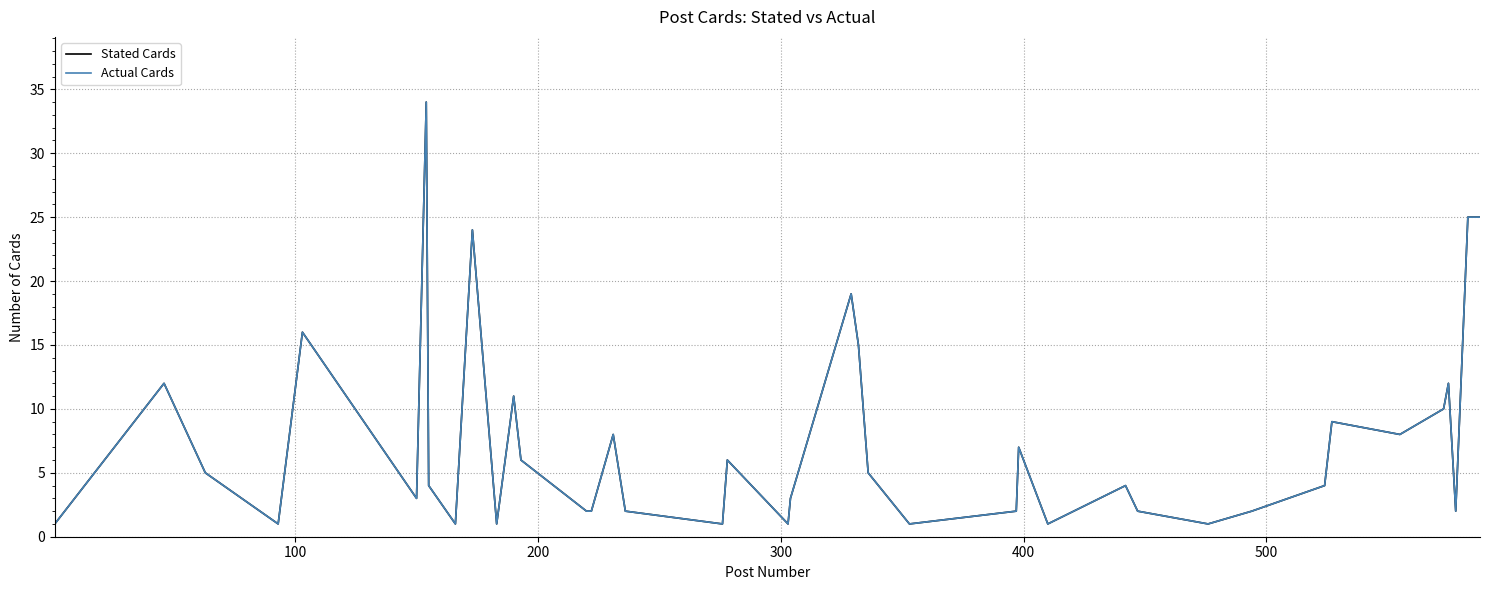

Does the chart display data point markers on the line(s)?

No